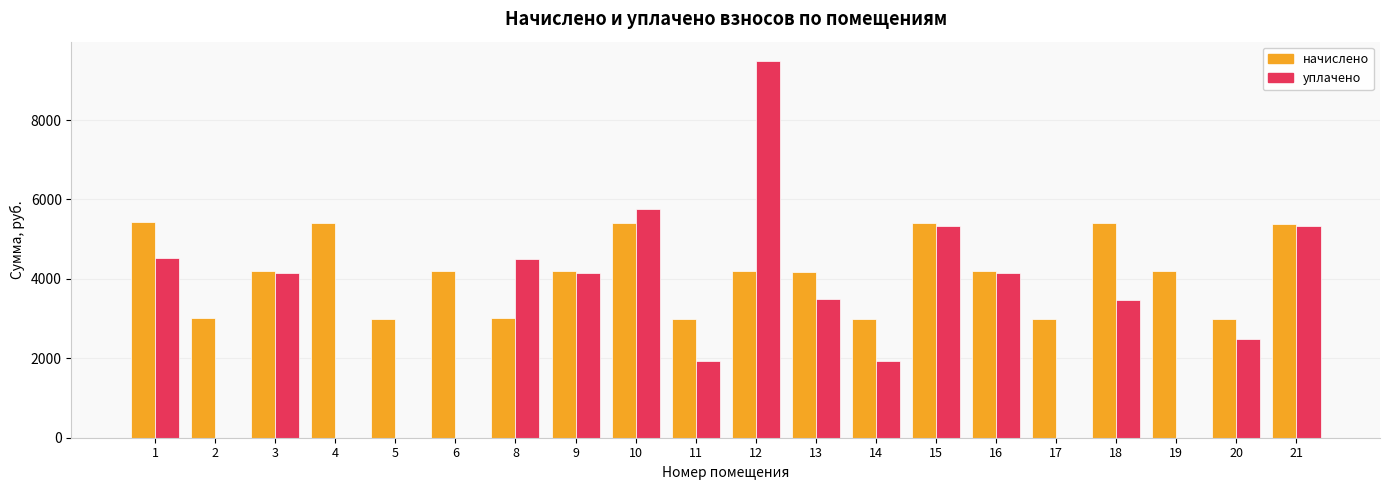

Is it true that начислено equals 4203.1 at 3?

True